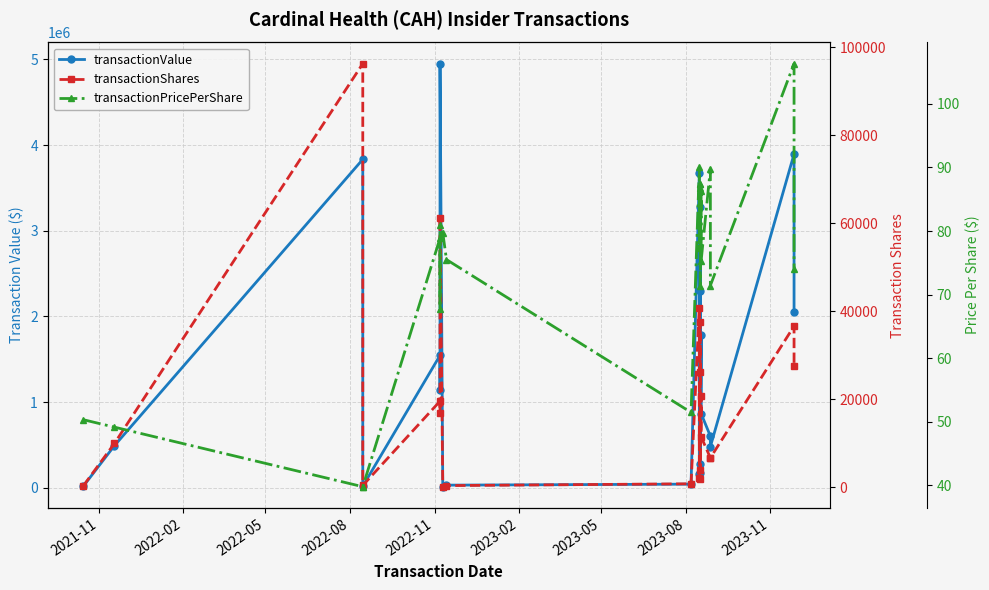

At how many categories does at least one series exceed 1974959?

7